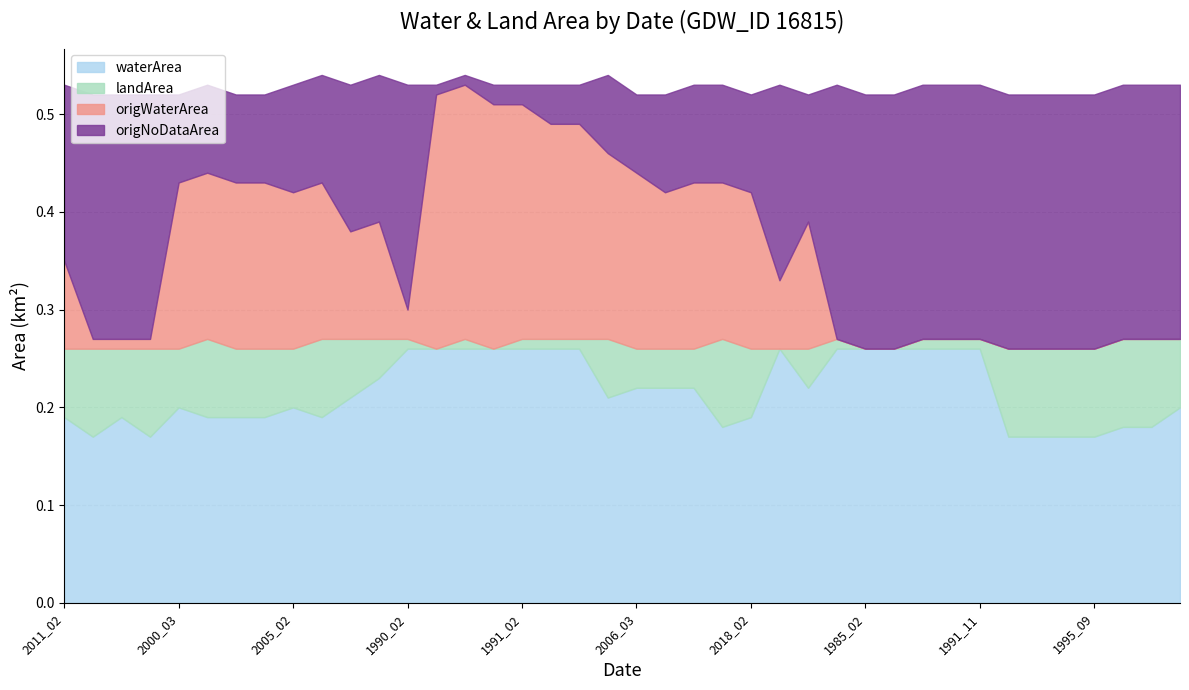

Rank the series at 2000_02 from lowest to highest value.

landArea, origNoDataArea, origWaterArea, waterArea